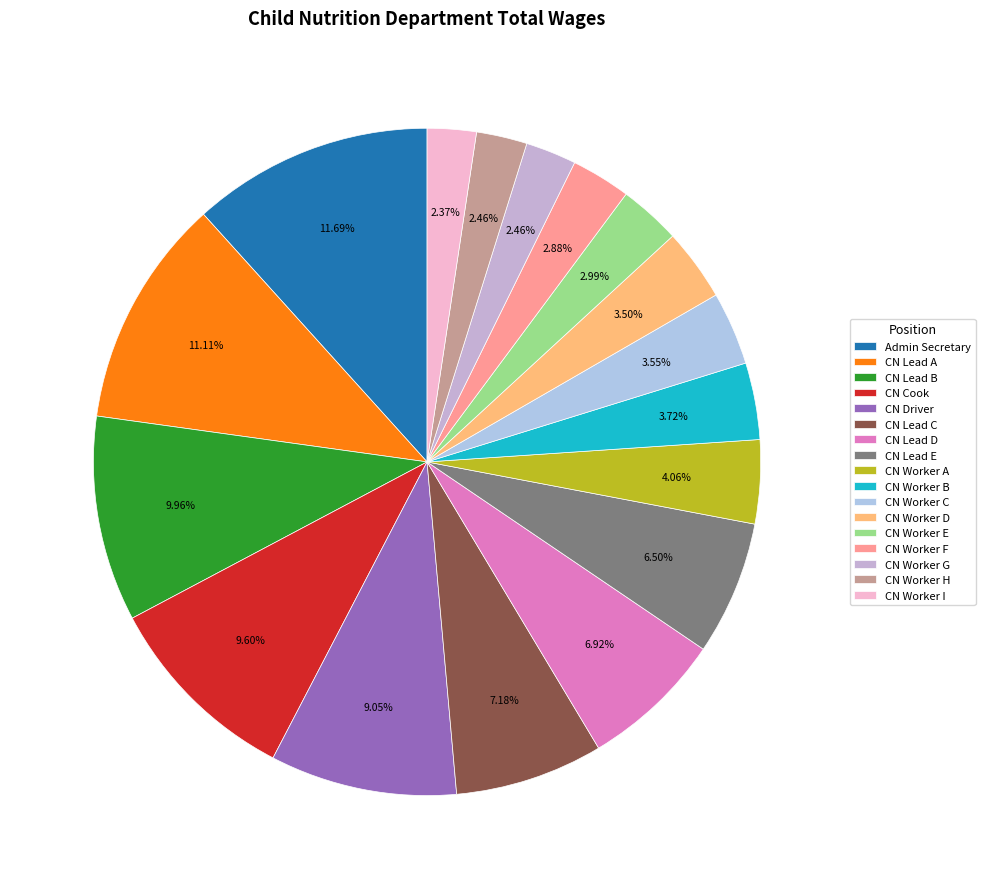

To the nearest percent, what is the difference between the largest and smallest slice percentages?

9%